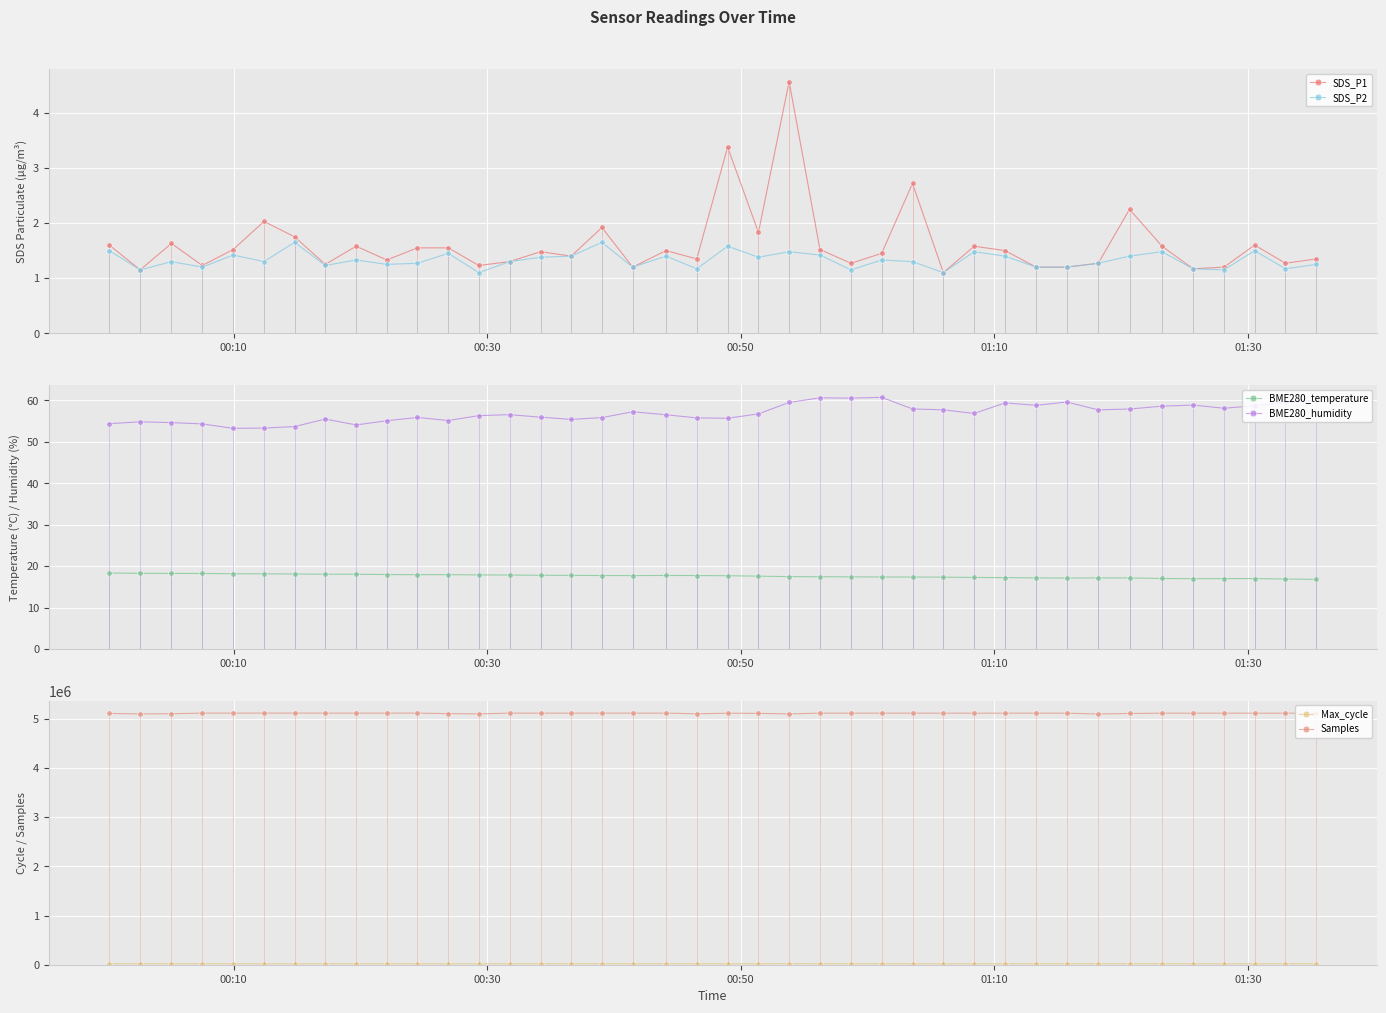

True or false: Samples and SDS_P1 cross at least once.

False